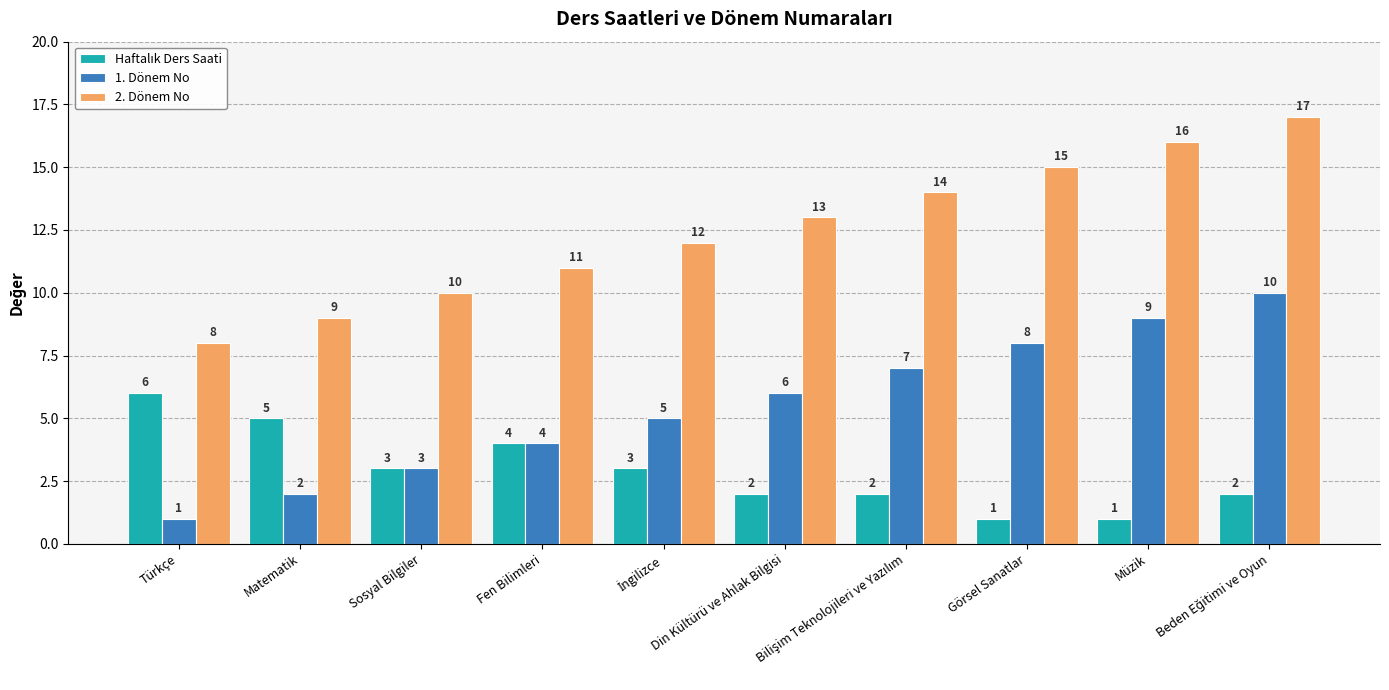

How many bars are there in total?

30